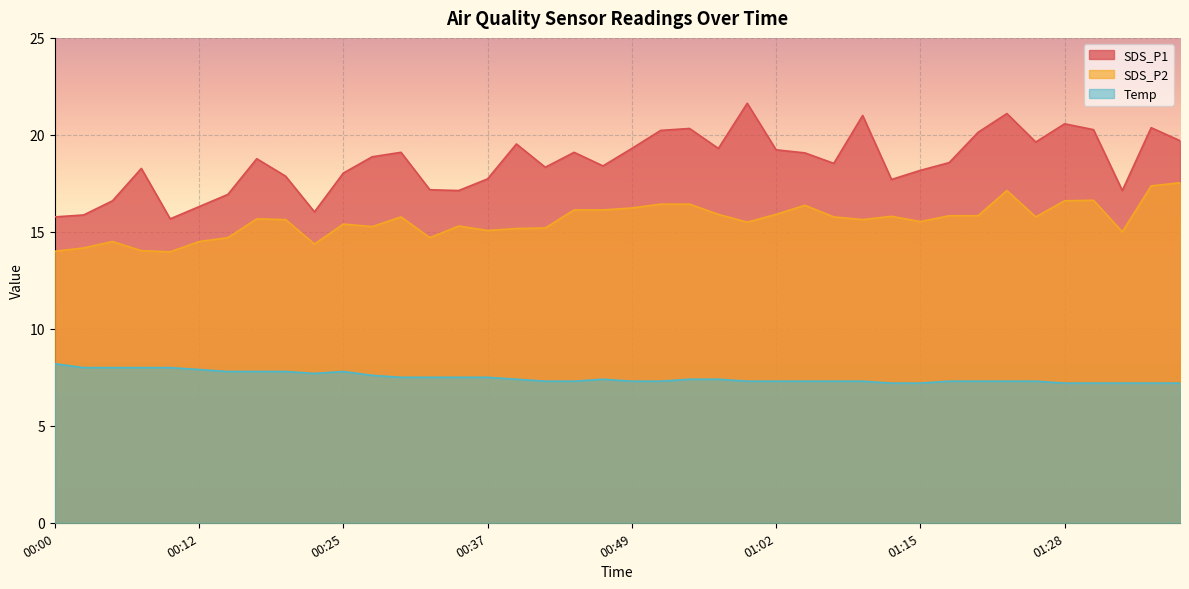

The value of SDS_P2 at 00:57 is 8.6. True or false?

False